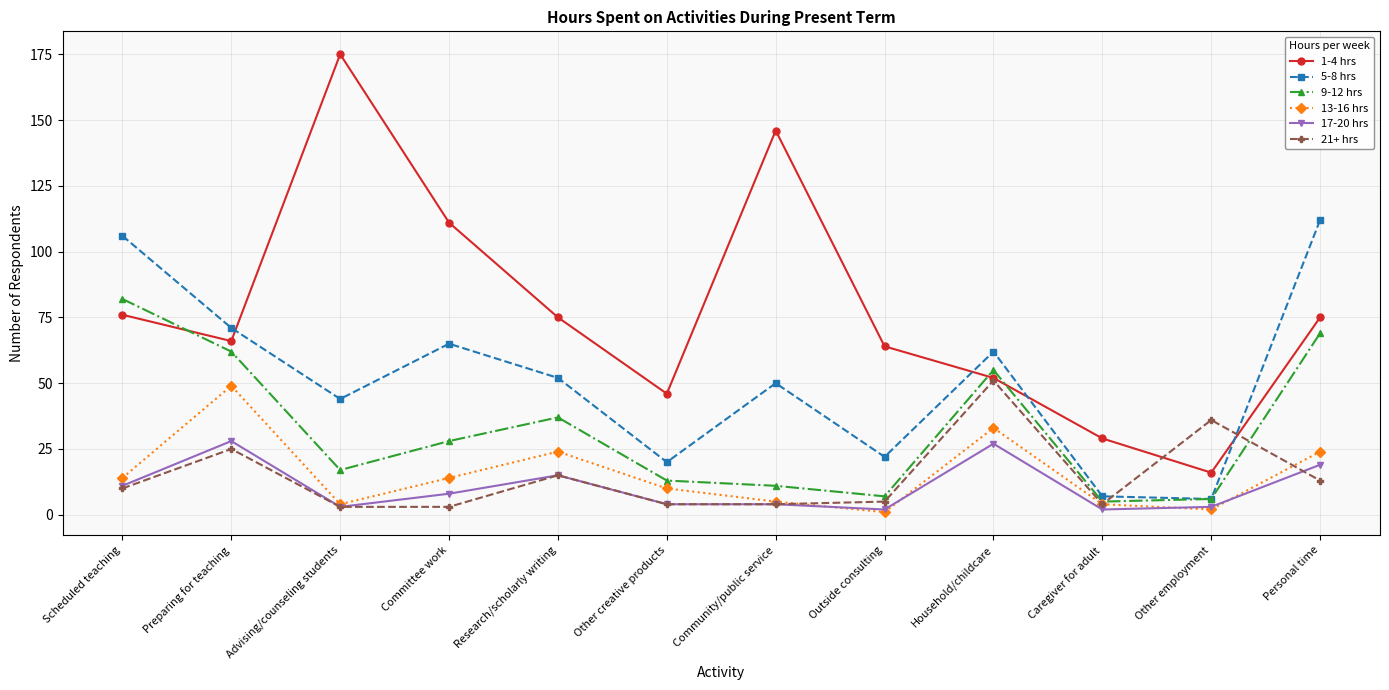

Read the 17-20 hrs value at Other employment, to the nearest 5.

5